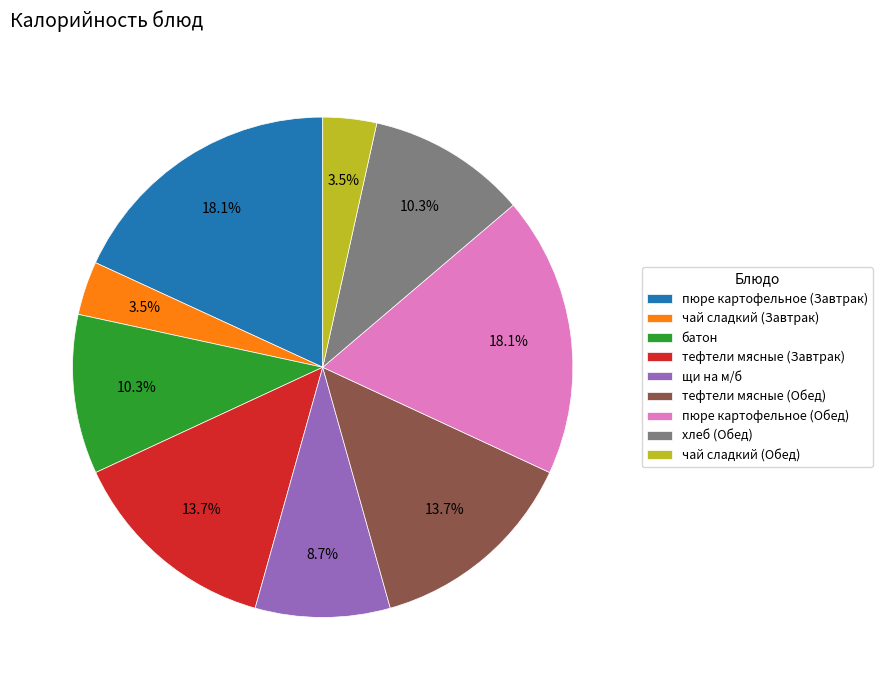

To the nearest percent, what percentage of the pie is щи на м/б?

9%